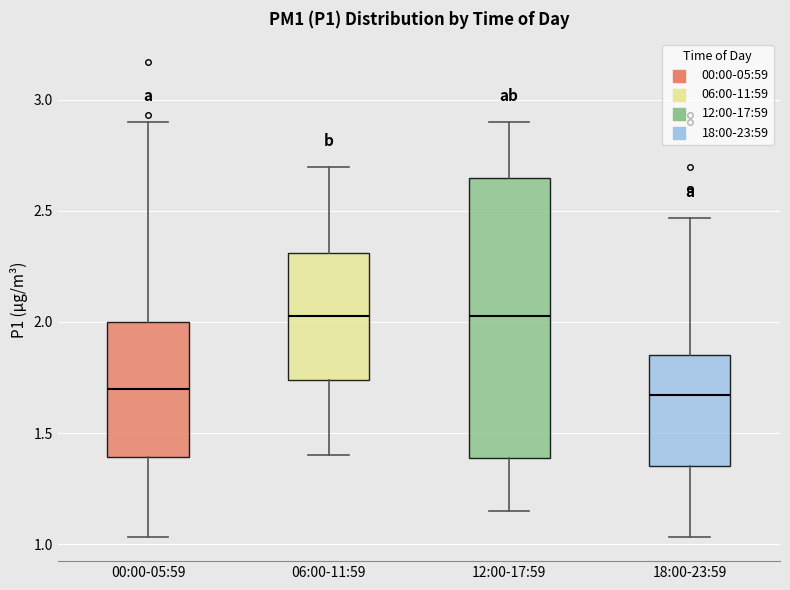

Reading left to right, read every box against the y-axis: the position of its median line, the range the box covers, and the ends of its whiskers. The values are not printed on the chart, so give them approximately, as read against the axis.

00:00-05:59: median 1.70, box 1.40 to 2.00, whiskers 1.05 to 2.90
06:00-11:59: median 2.05, box 1.75 to 2.30, whiskers 1.40 to 2.70
12:00-17:59: median 2.05, box 1.40 to 2.65, whiskers 1.15 to 2.90
18:00-23:59: median 1.65, box 1.35 to 1.85, whiskers 1.05 to 2.45